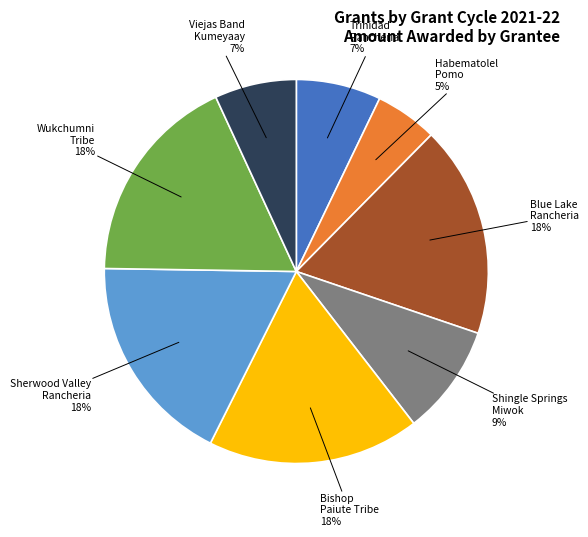

Count the number of slices in the pie.

8